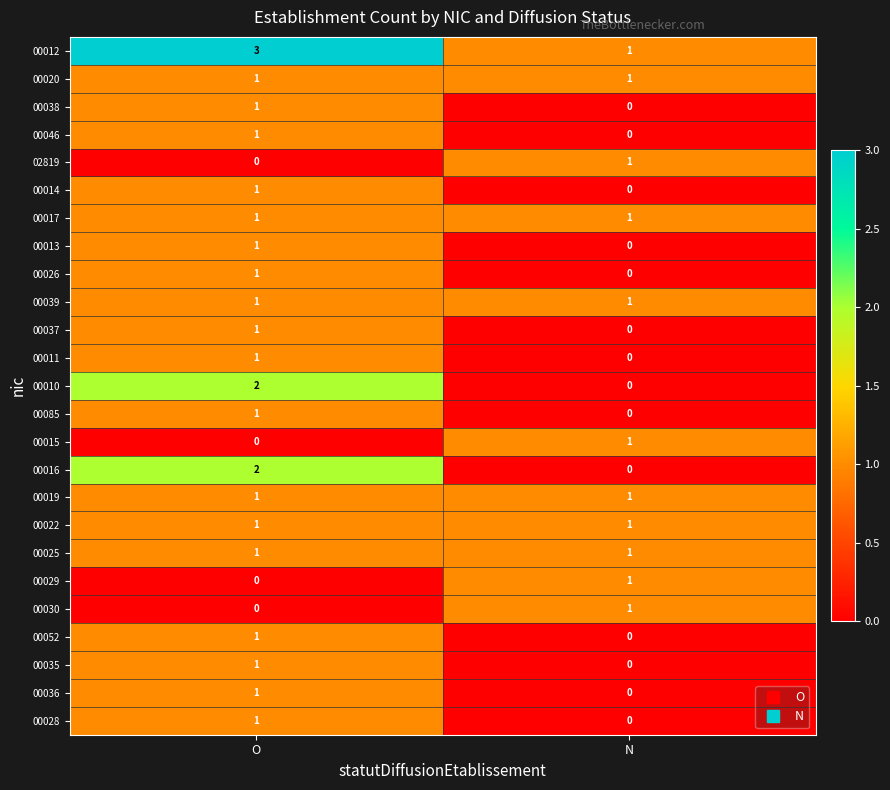

At which category is the sum across all series the highest?

O